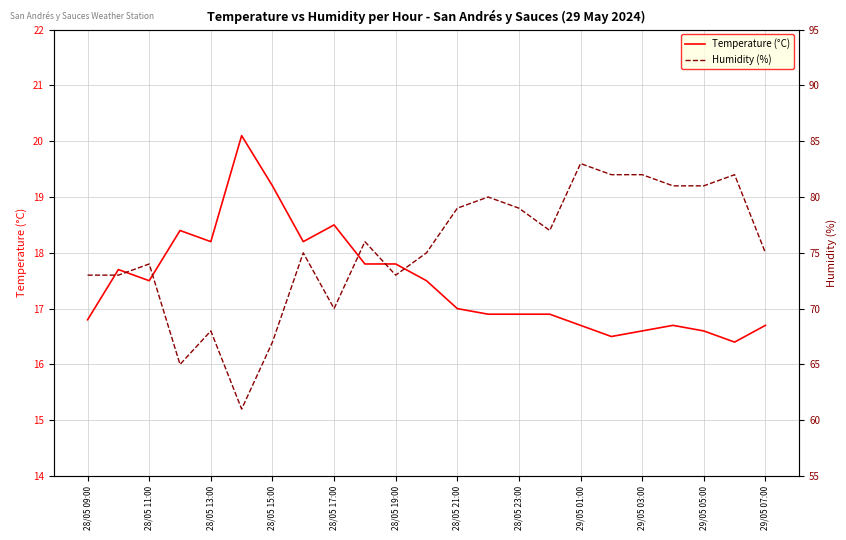

How many values in the Temperature (°C) series are below 17?

11